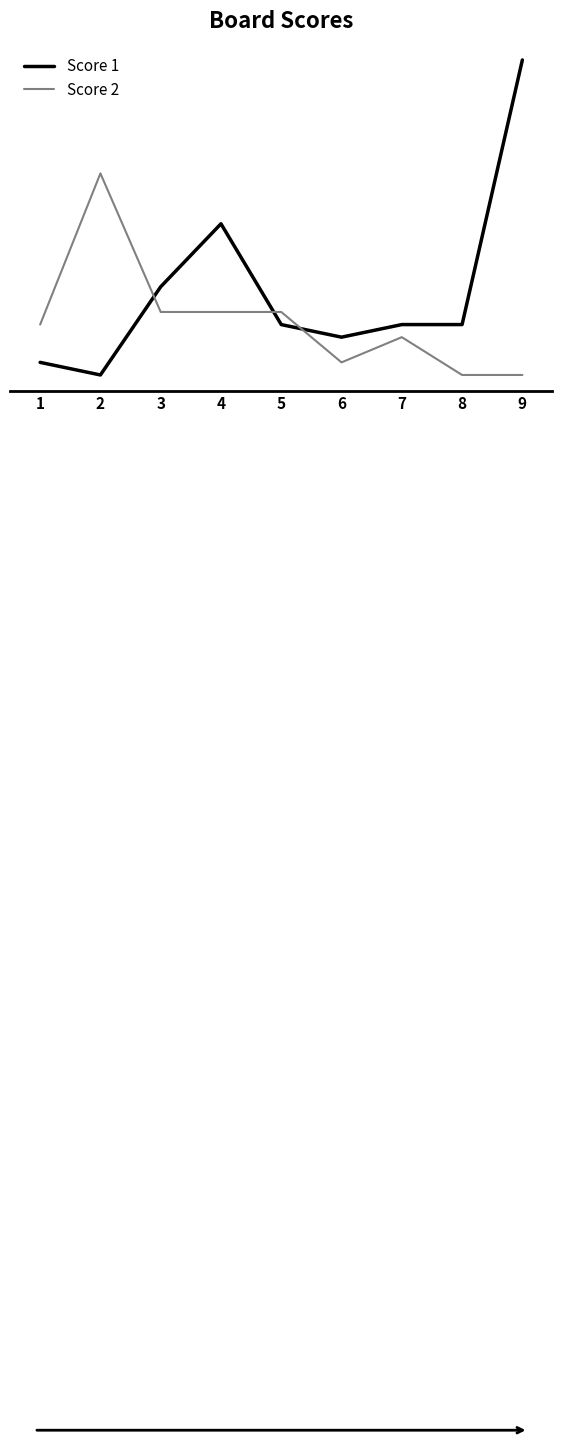

Reading right to left, extract all data points from this chart.

Score 1: 25	4	4	3	4	12	7	0	1
Score 2: 0	0	3	1	5	5	5	16	4